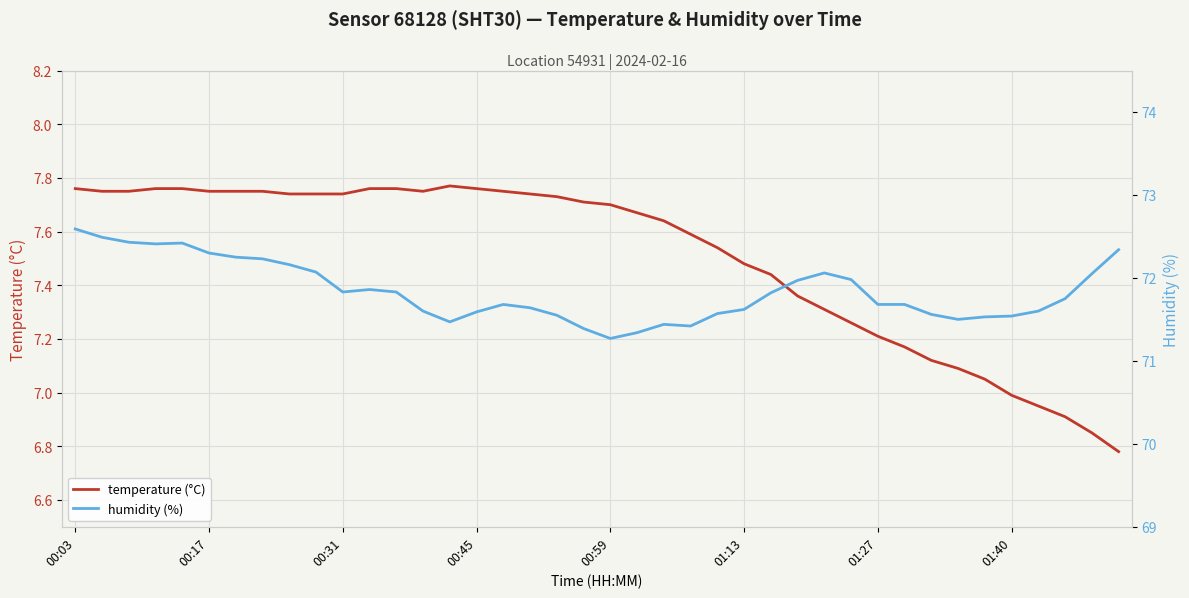

The value of temperature (°C) at 28 is 4.5. True or false?

False